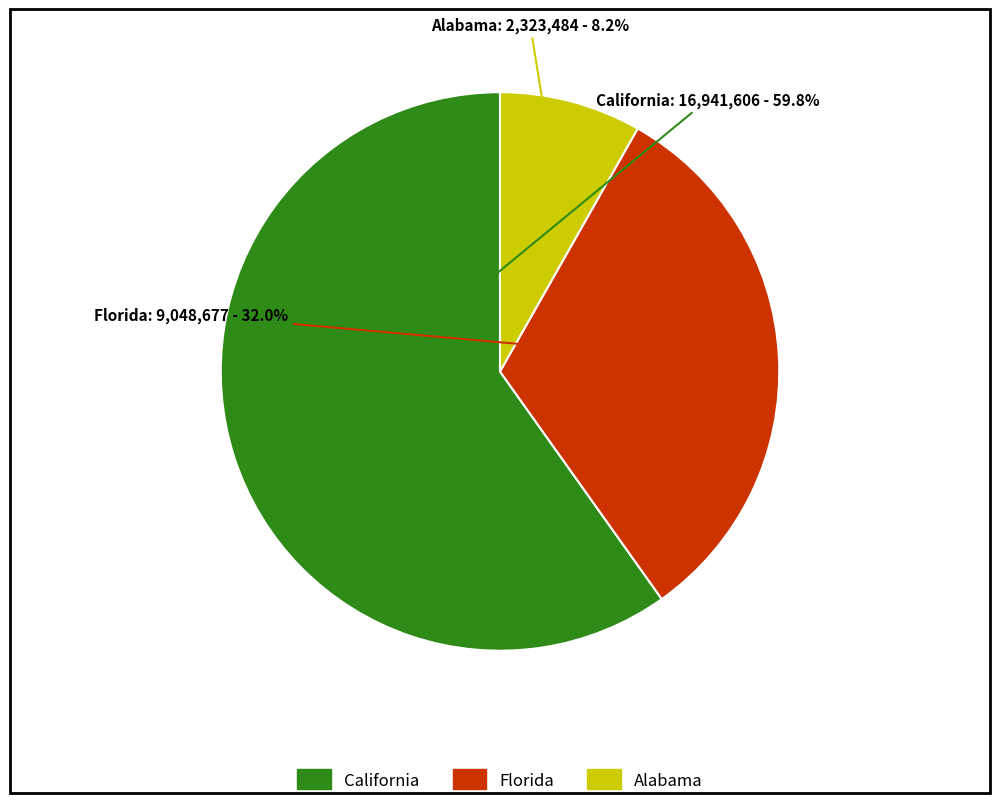

Is there a majority slice in this chart?

Yes